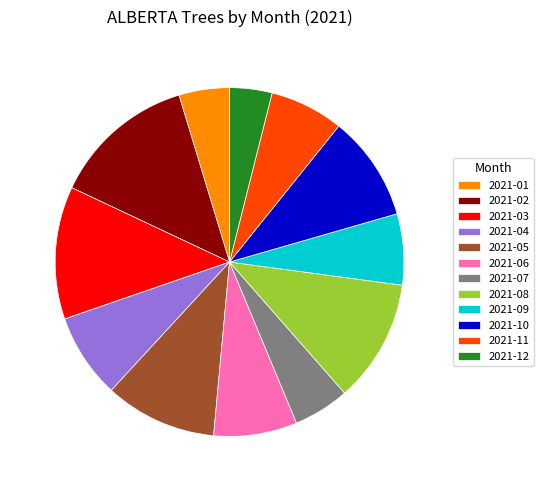

Is there any slice that represents more than half of the pie?

No